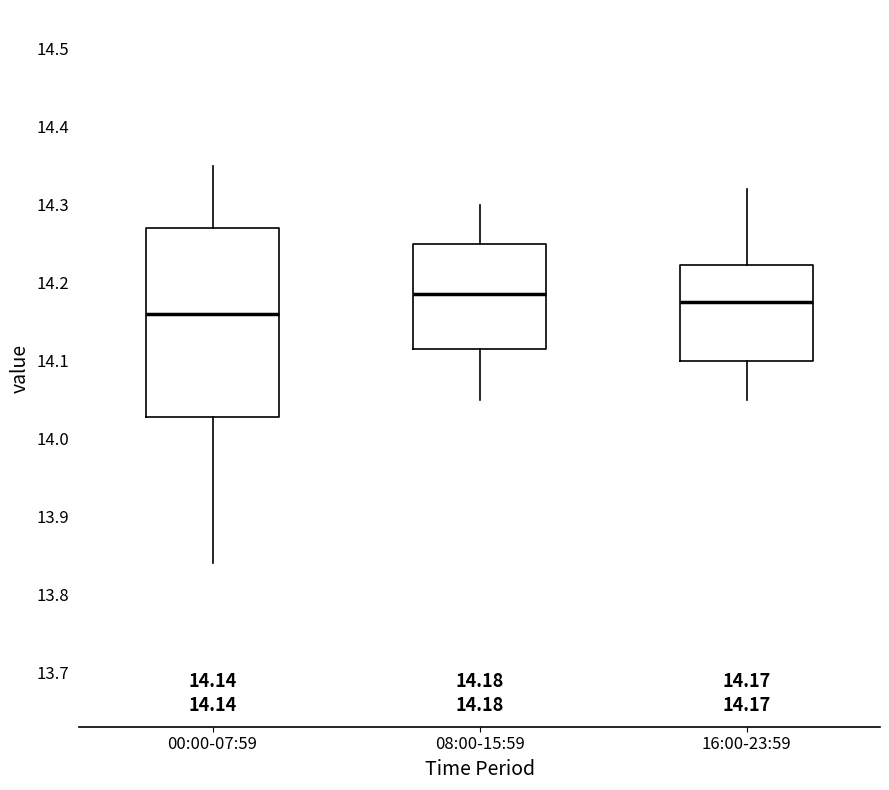

Which box is the tallest, from its lower edge to its upper edge?

00:00-07:59